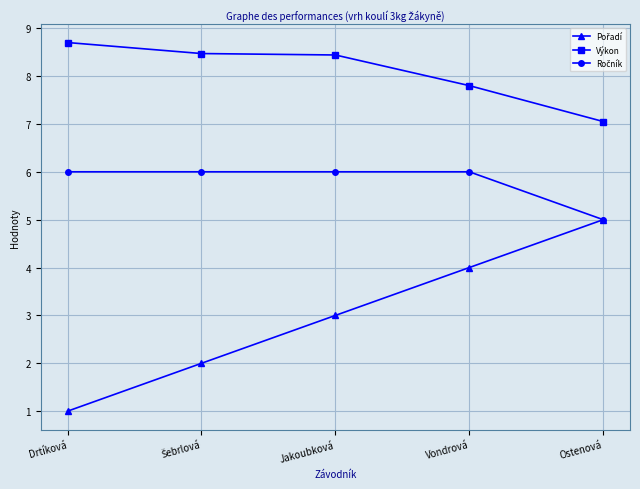

What is the total value across all series at Jakoubková?

17.4